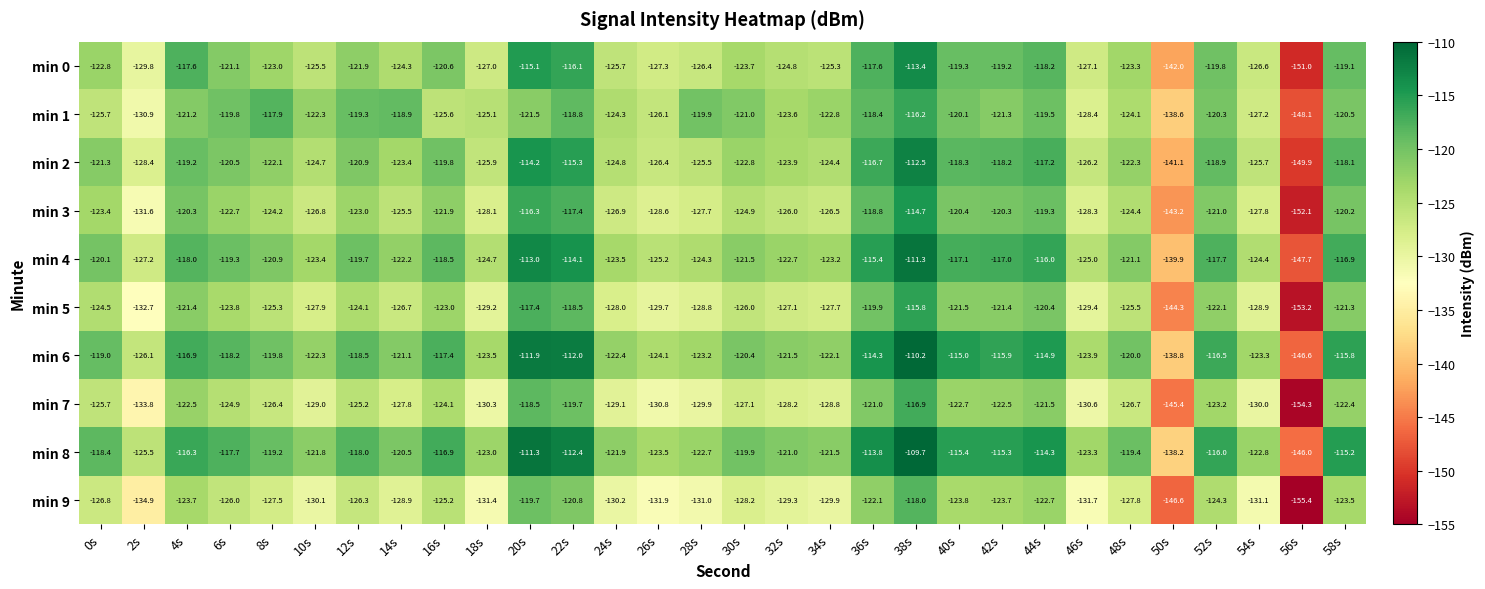

Rank the series at 28s from highest to lowest value.

min 1, min 8, min 6, min 4, min 2, min 0, min 3, min 5, min 7, min 9